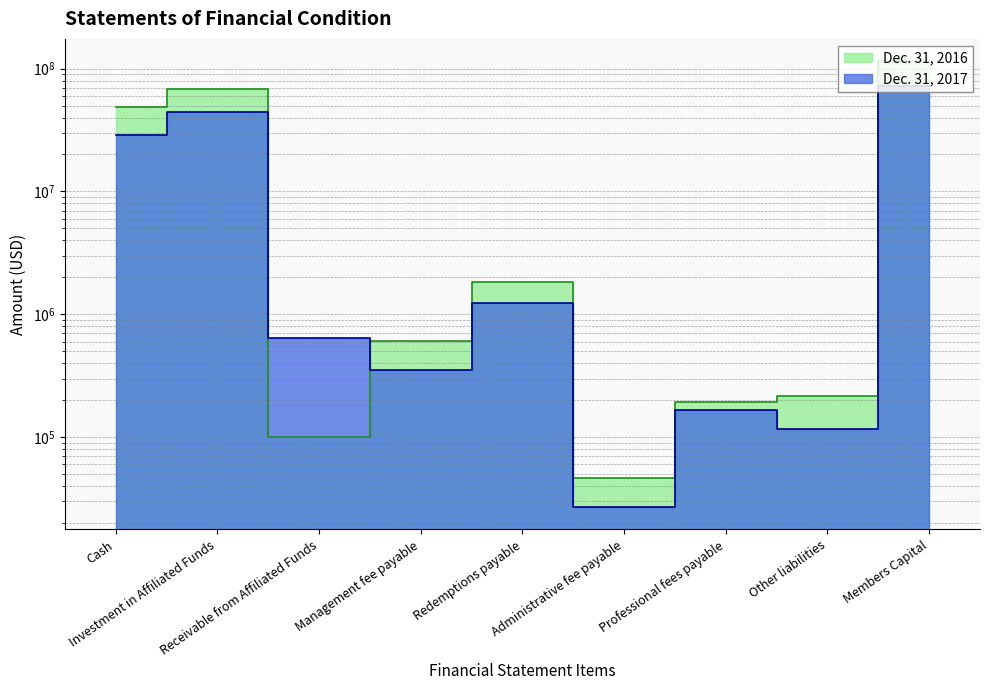

Where do Dec. 31, 2017 and Dec. 31, 2016 first cross each other?

Investment in Affiliated Funds and Receivable from Affiliated Funds